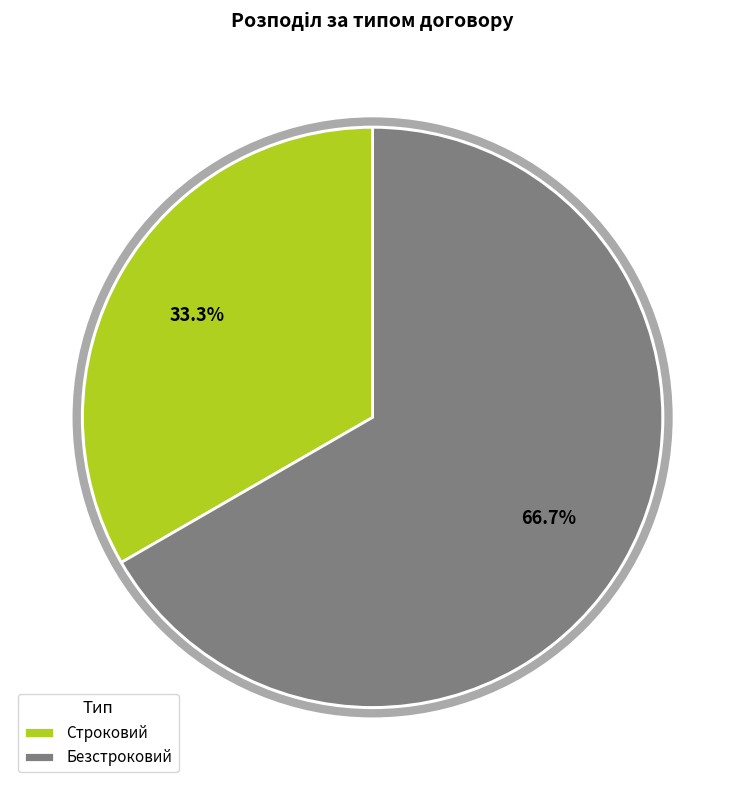

To the nearest percent, what is the average slice percentage?

50%